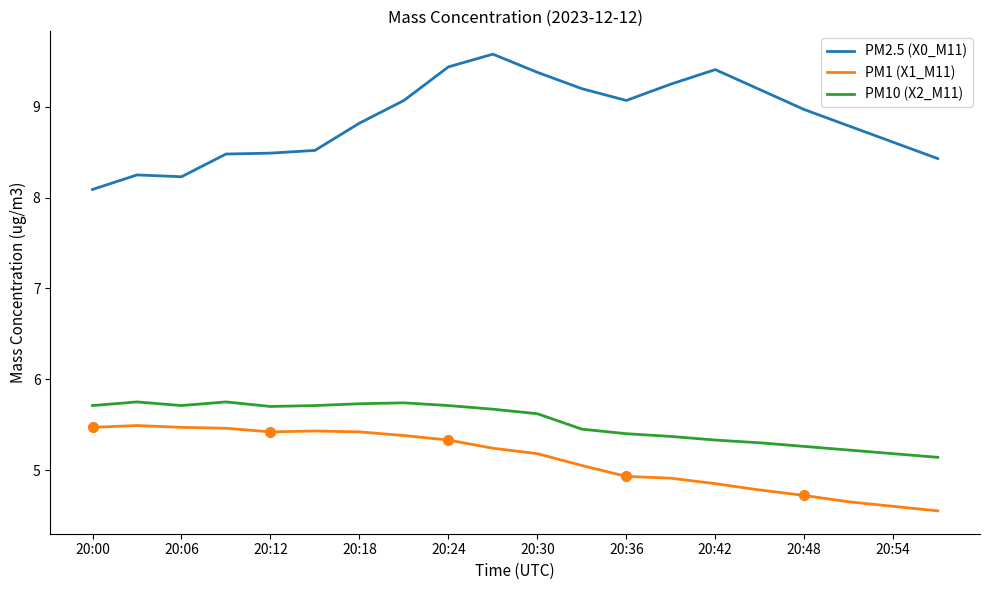

How many data points does each series have?

20